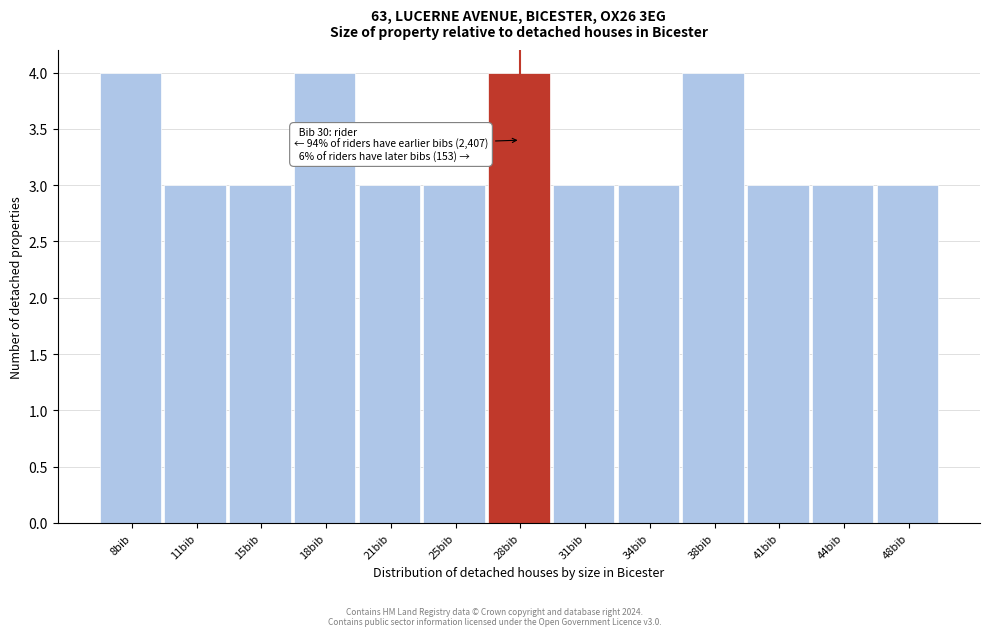

Reading right to left, transcribe all the data shown in this chart.

3	3	3	4	3	3	4	3	3	4	3	3	4